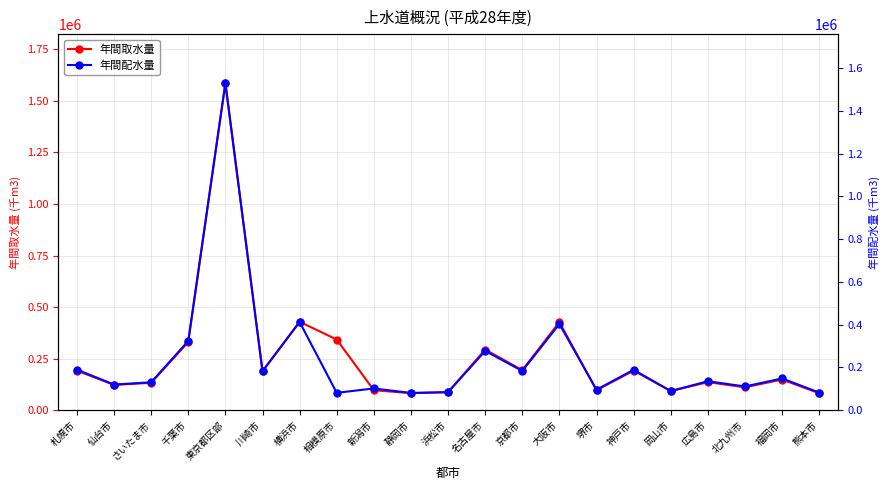

What is the average value of the 年間取水量 series?

255393.1